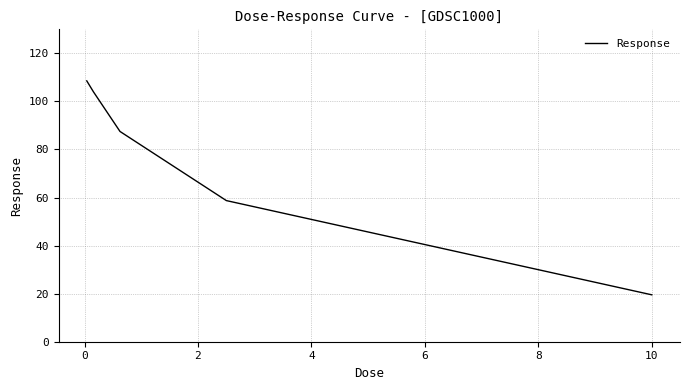

What is the maximum value shown in the chart?

108.5